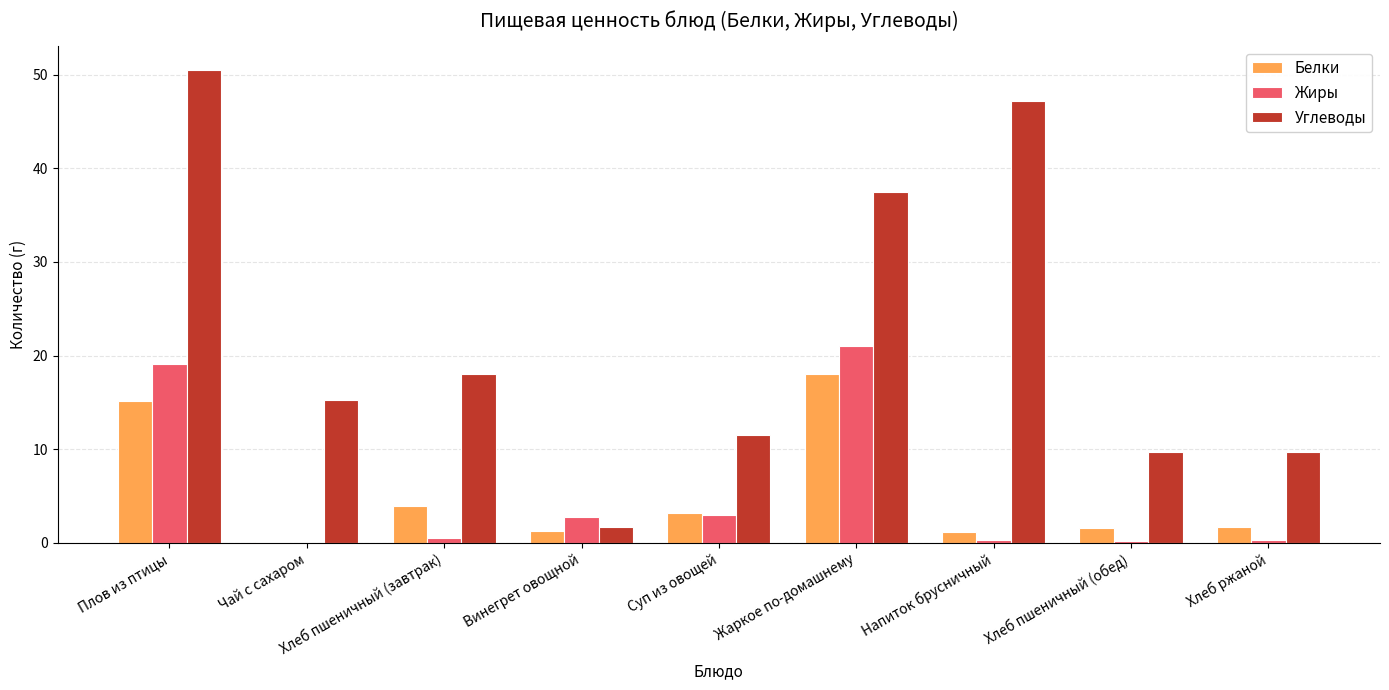

What is the maximum value shown in the chart?

50.5